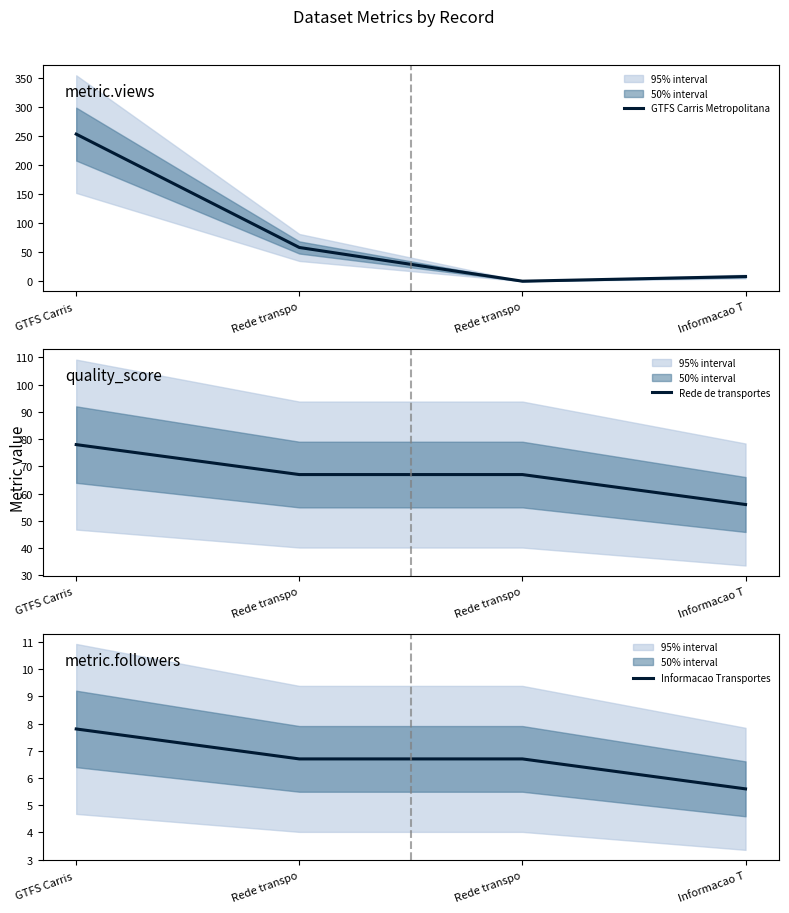

At which category is the sum across all series the highest?

GTFS Carris 